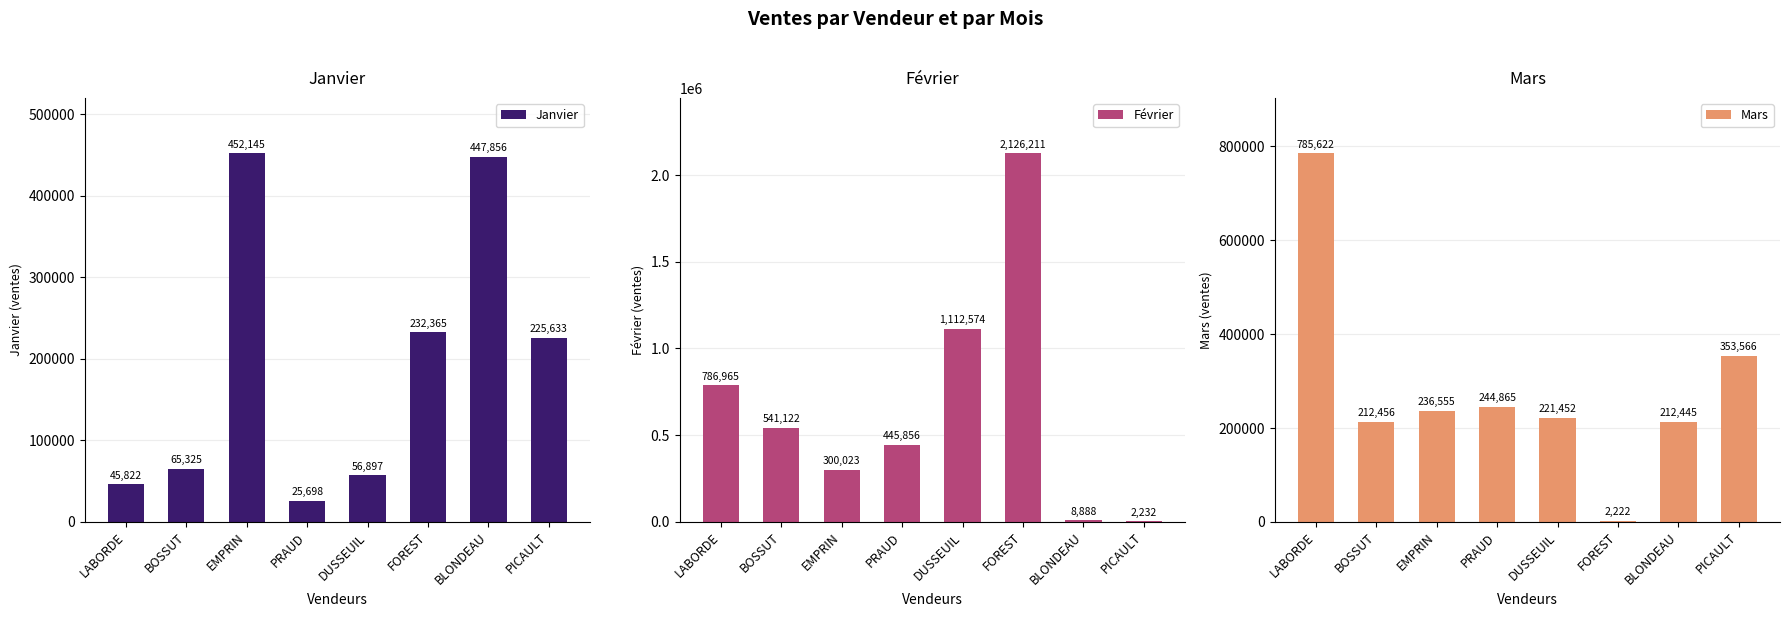

Reading right to left, extract all data points from this chart.

Janvier: PICAULT=225633	BLONDEAU=447856	FOREST=232365	DUSSEUIL=56897	PRAUD=25698	EMPRIN=452145	BOSSUT=65325	LABORDE=45822
Février: PICAULT=2232	BLONDEAU=8888	FOREST=2126211	DUSSEUIL=1112574	PRAUD=445856	EMPRIN=300023	BOSSUT=541122	LABORDE=786965
Mars: PICAULT=353566	BLONDEAU=212445	FOREST=2222	DUSSEUIL=221452	PRAUD=244865	EMPRIN=236555	BOSSUT=212456	LABORDE=785622